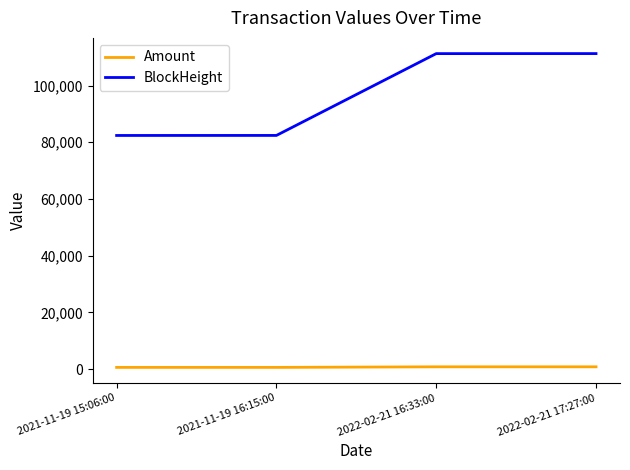

At 2021-11-19 16:15:00, list the series in order from smallest to largest.

Amount, BlockHeight